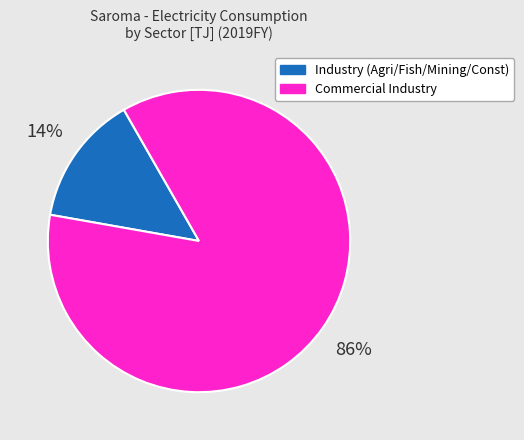

How many slices are in this pie chart?

2